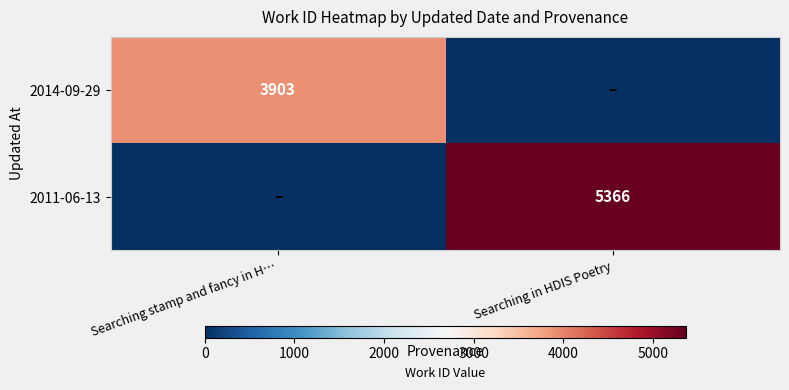

Which label corresponds to the largest value in the chart?

Searching in HDIS Poetry